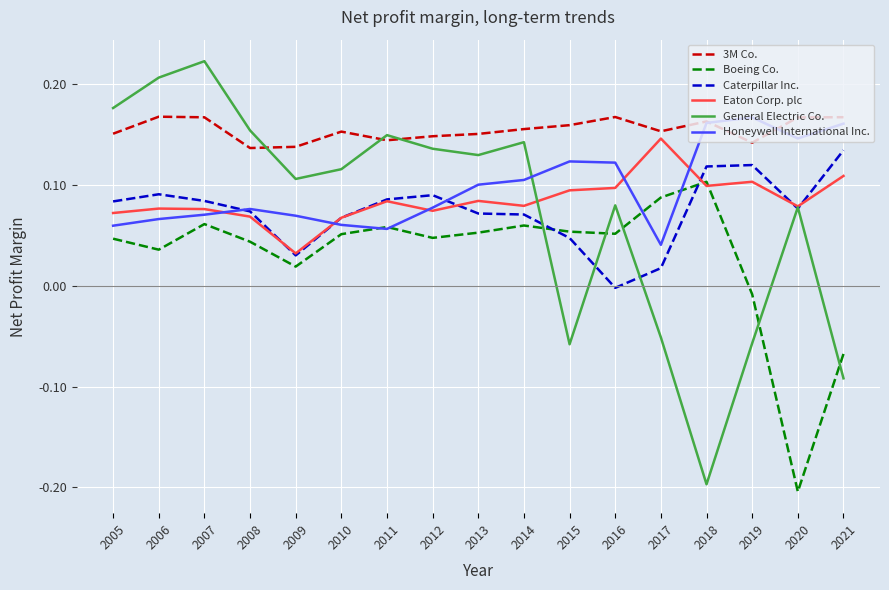

True or false: Caterpillar Inc. has a value of -0.0 at 2016.

True